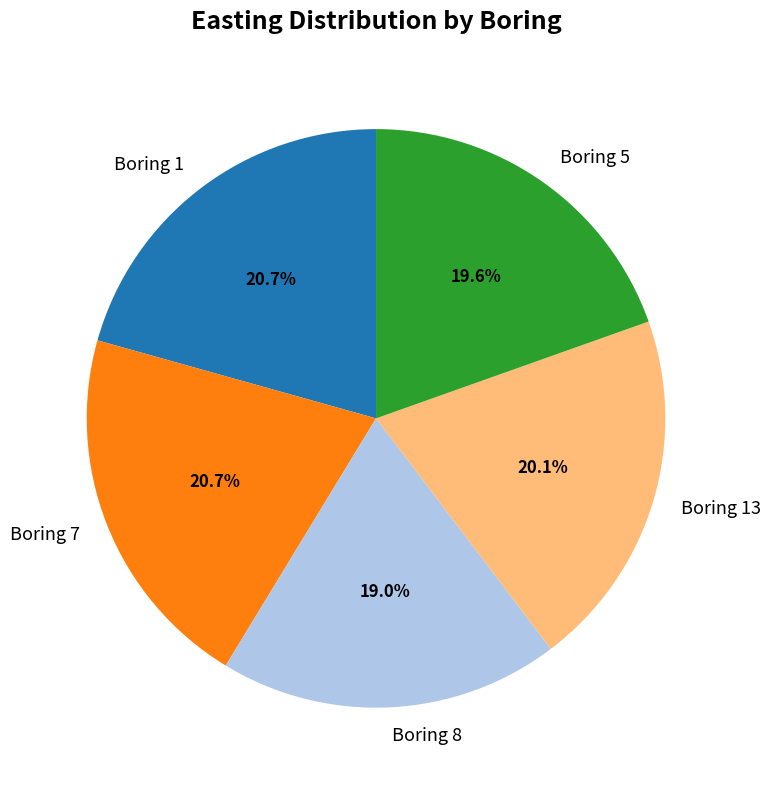

Does Boring 7 account for over 50% of the chart?

No